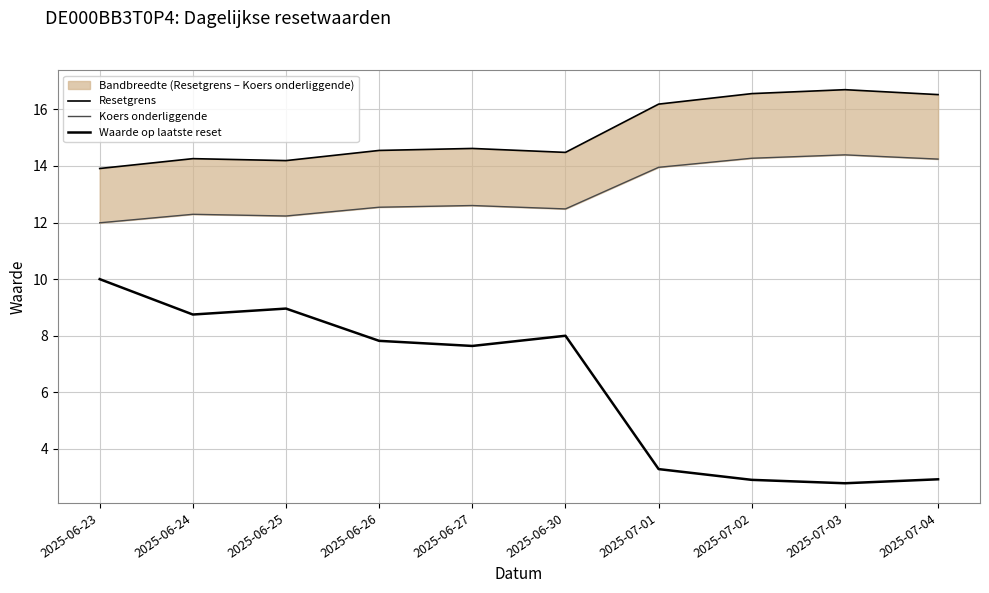

True or false: Koers onderliggende has a value of 12.5 at 2025-06-30.

True